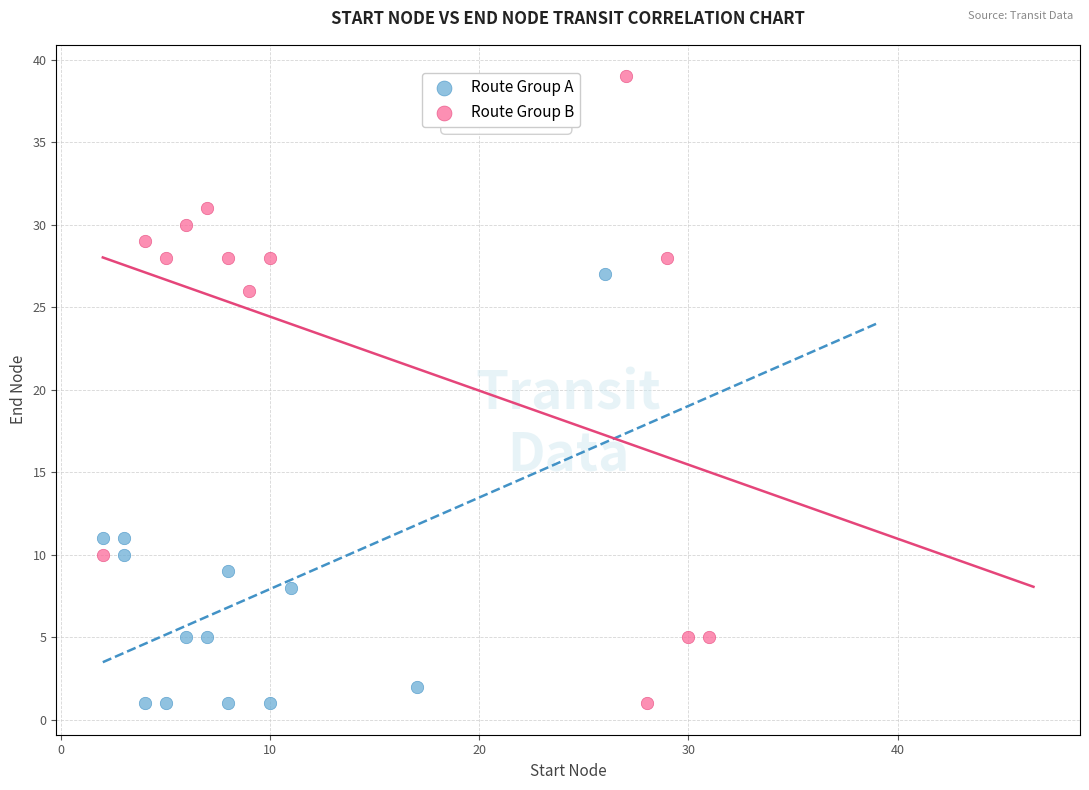

Which series has the widest spread of Y values?

Route Group B